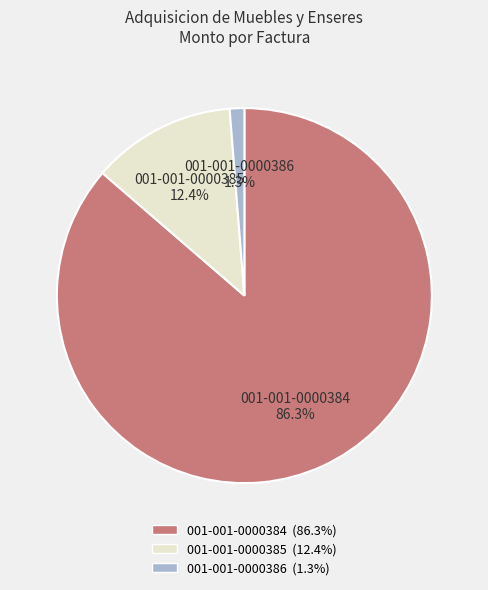

How many segments does this pie chart have?

3